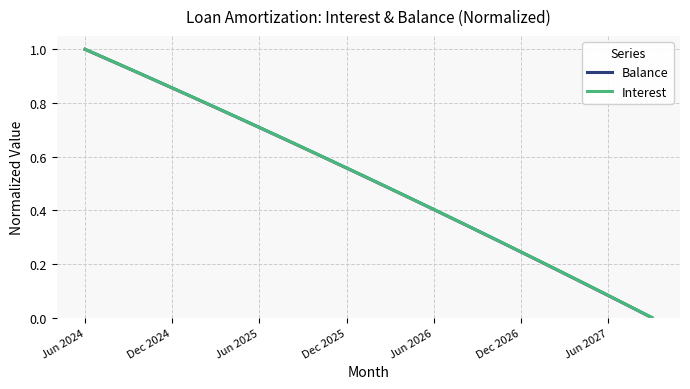

Which series has the largest range (max minus min)?

Balance